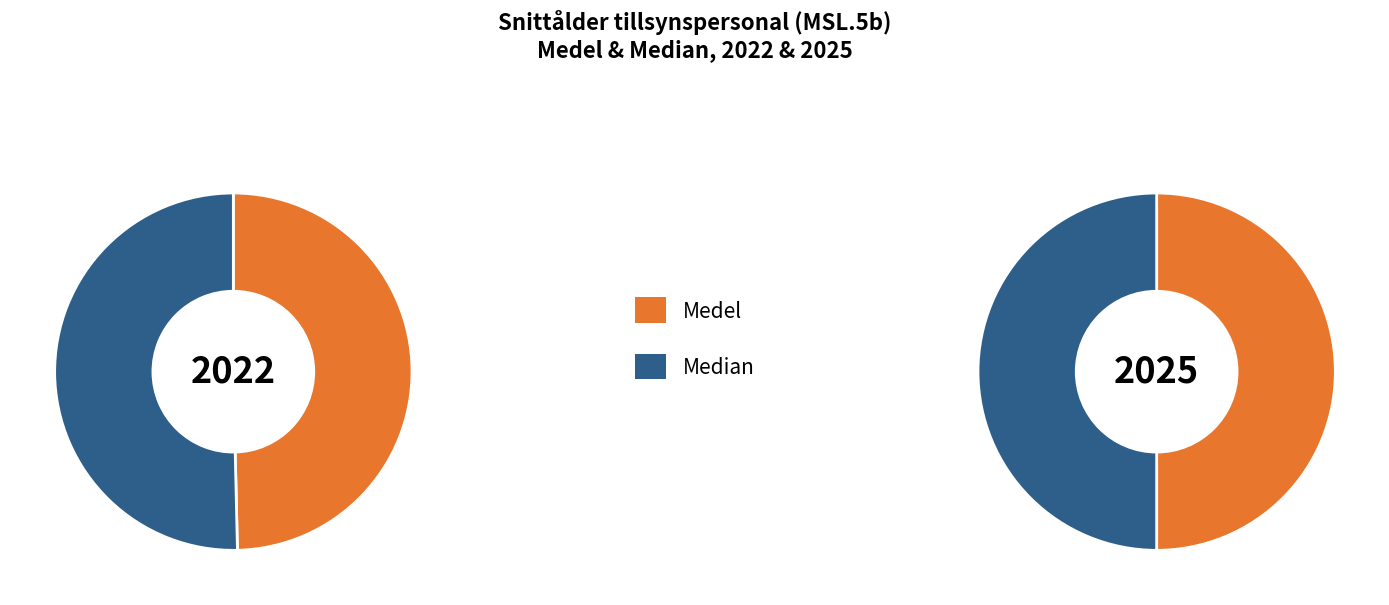

Is 2024 the majority of the pie?

No